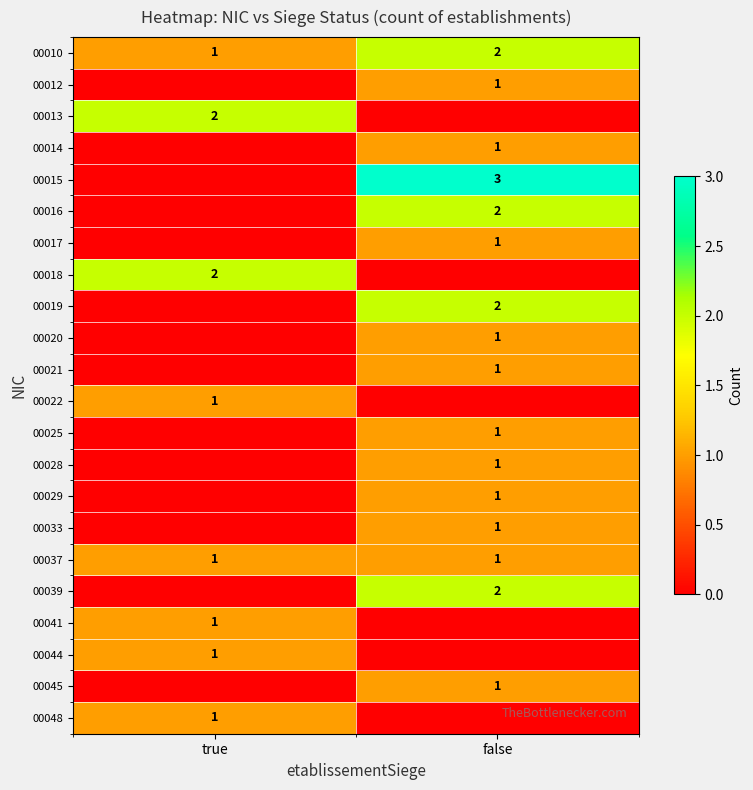

Is it true that 00037 equals 1 at false?

True